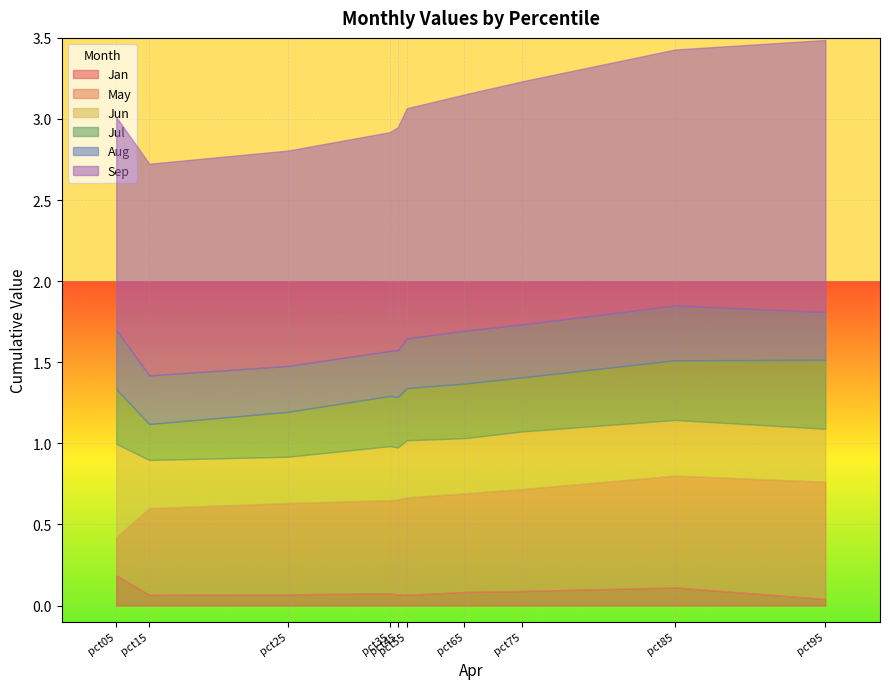

True or false: May has more than 0 points higher than both neighbors.

False